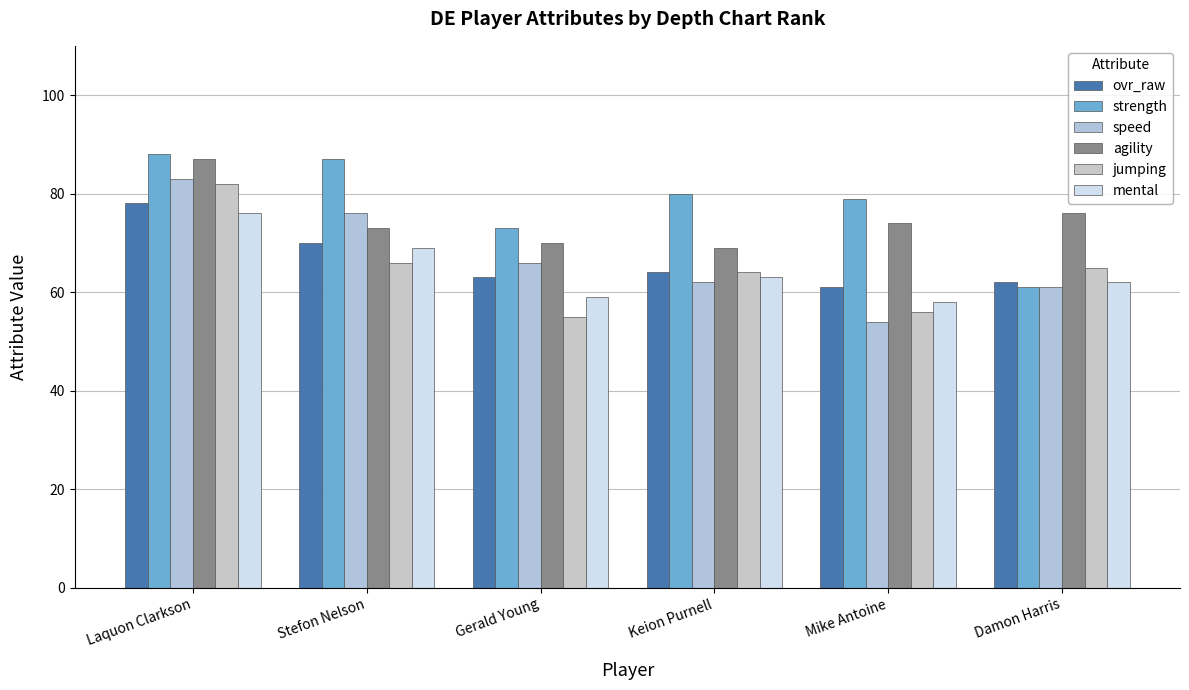

The value of speed at Stefon Nelson is 101. True or false?

False